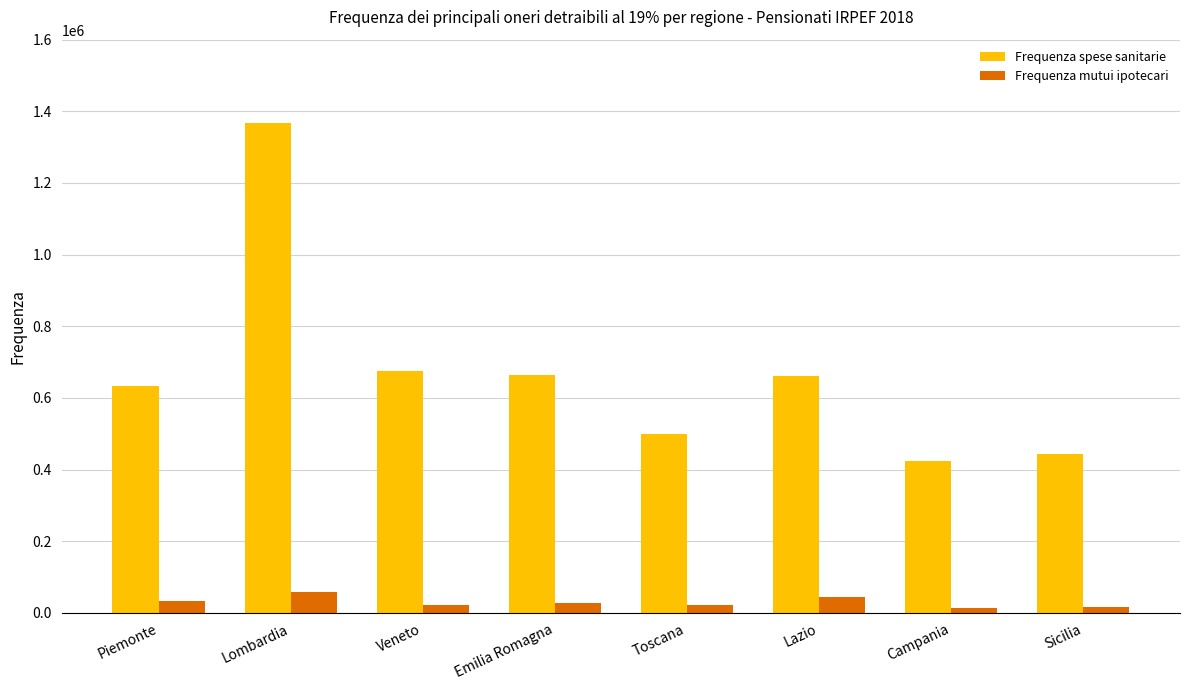

What is the average value of the Frequenza mutui ipotecari series?

29494